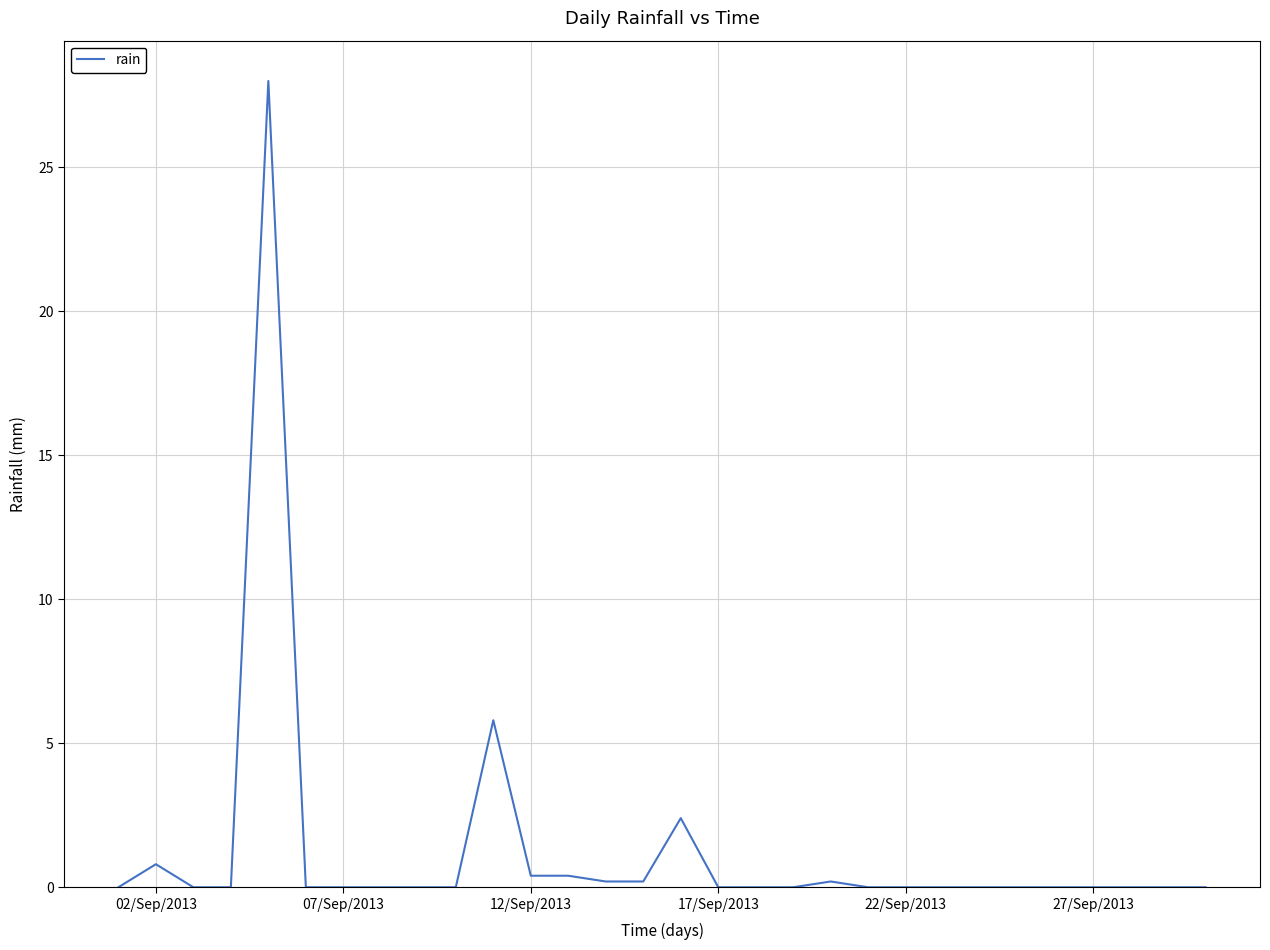

Reading left to right, list all the values displayed in this chart.

0.0	0.8	0.0	0.0	28.0	0.0	0.0	0.0	0.0	0.0	5.8	0.4	0.4	0.2	0.2	2.4	0.0	0.0	0.0	0.2	0.0	0.0	0.0	0.0	0.0	0.0	0.0	0.0	0.0	0.0